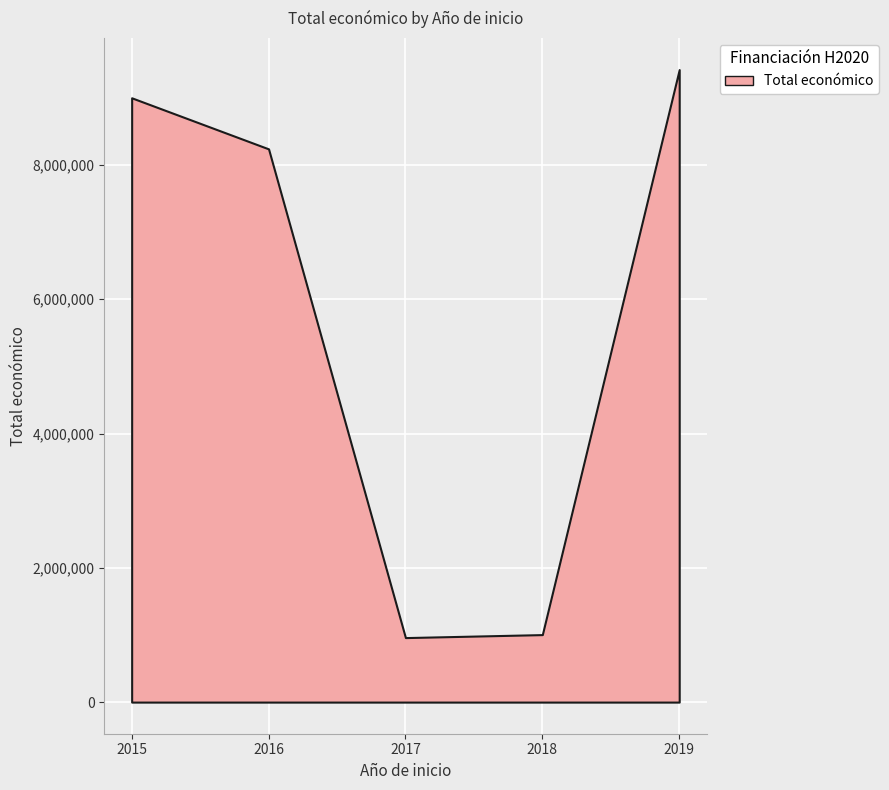

What is the difference between the values at 2019 and 2016?

1180672